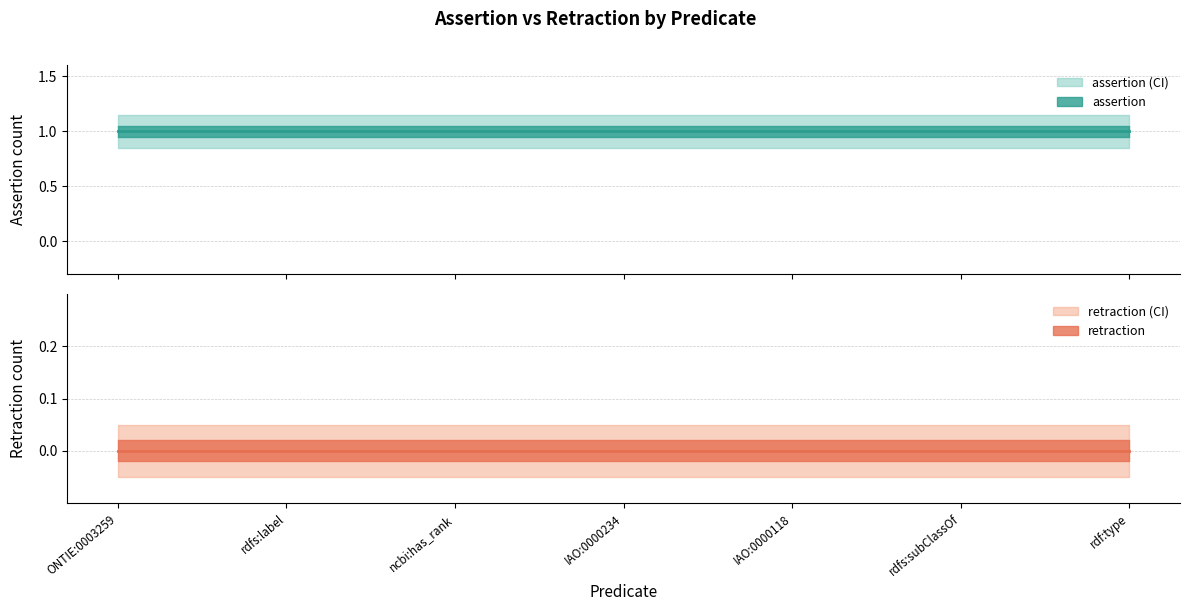

Does the chart have visible grid lines?

Yes